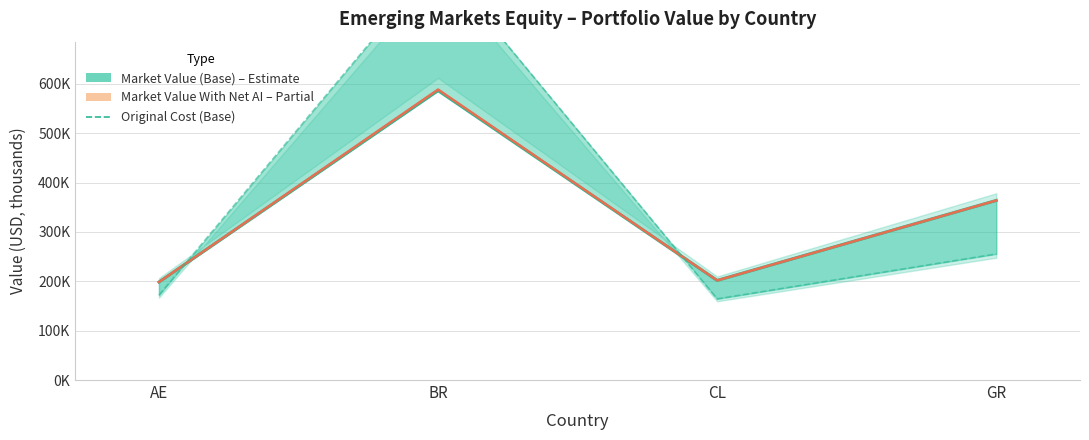

Count the number of categories in the chart.

4